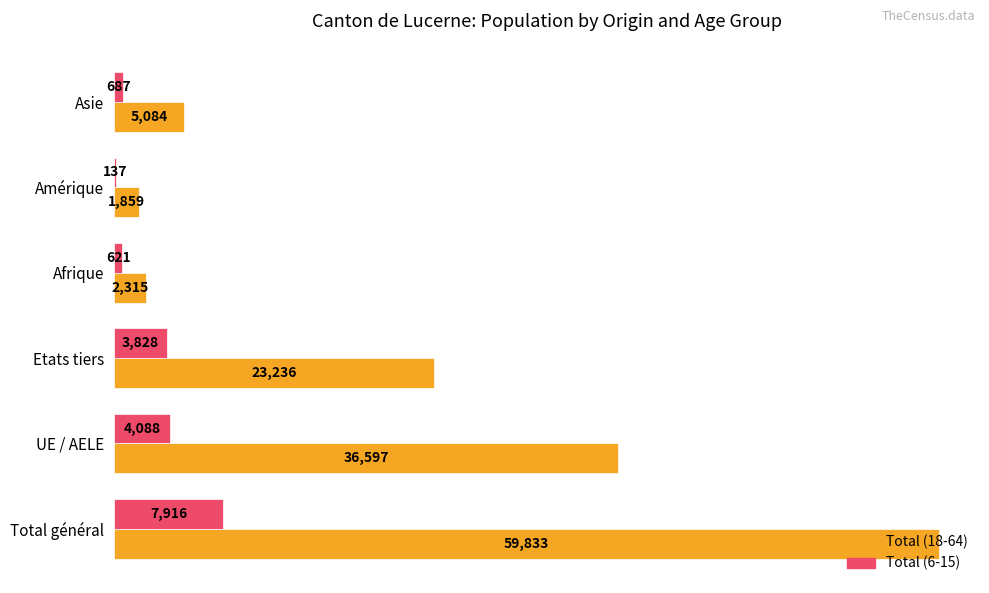

What is the average value of the Total (18-64) series?

21487